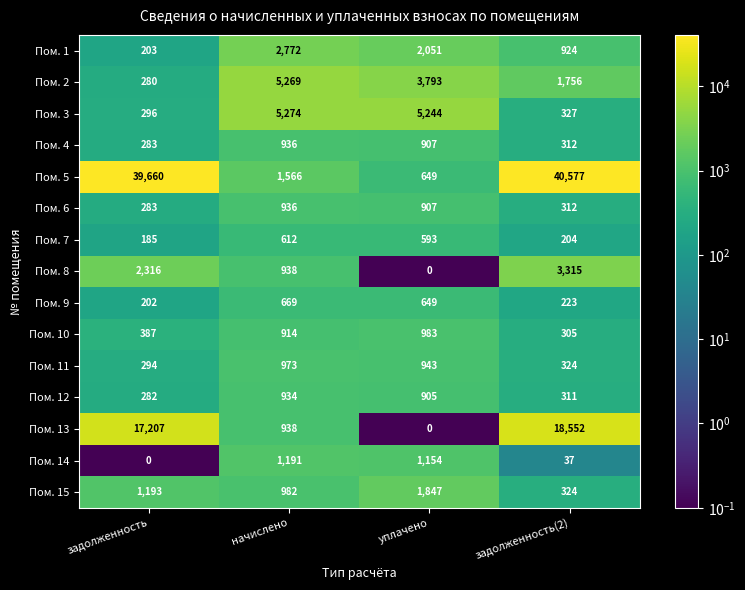

The value of Пом. 2 at задолженность is 280. True or false?

True